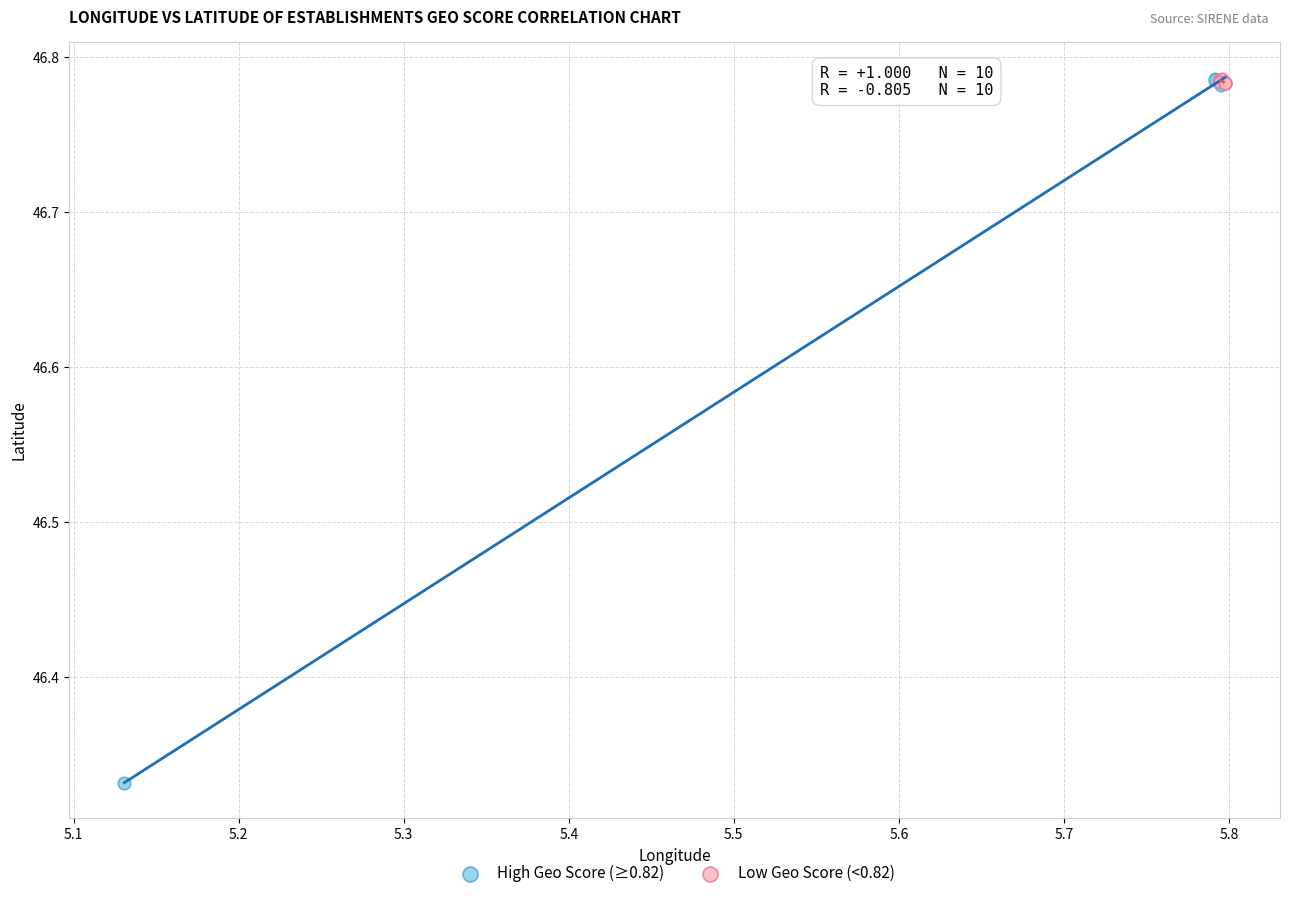

Which series reaches the minimum Y coordinate?

High Geo Score (≥0.82)